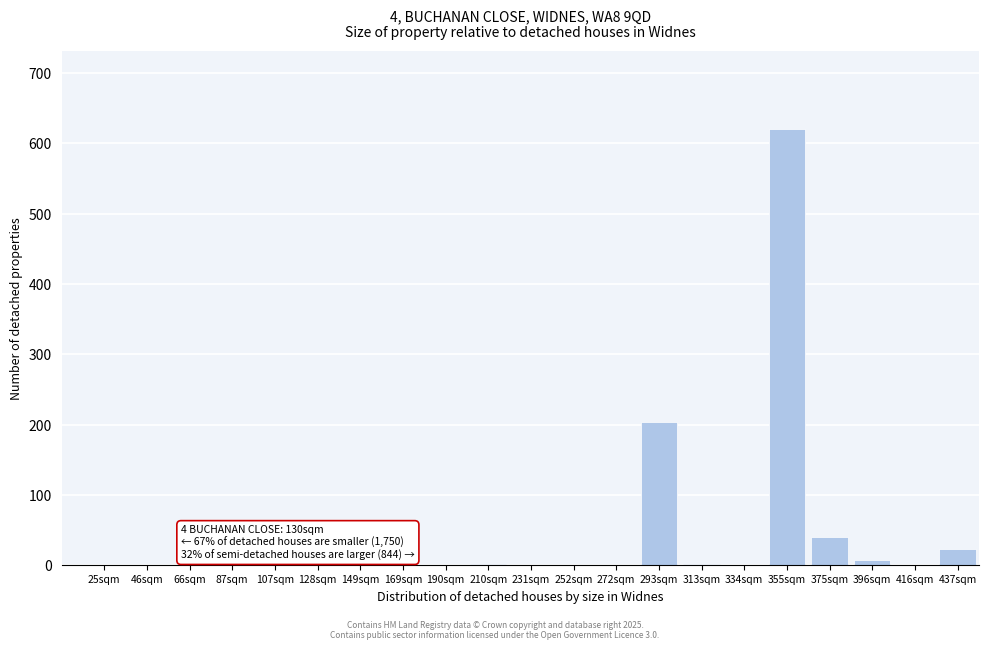

The chart shows a value of 1.5 at 210sqm. True or false?

True